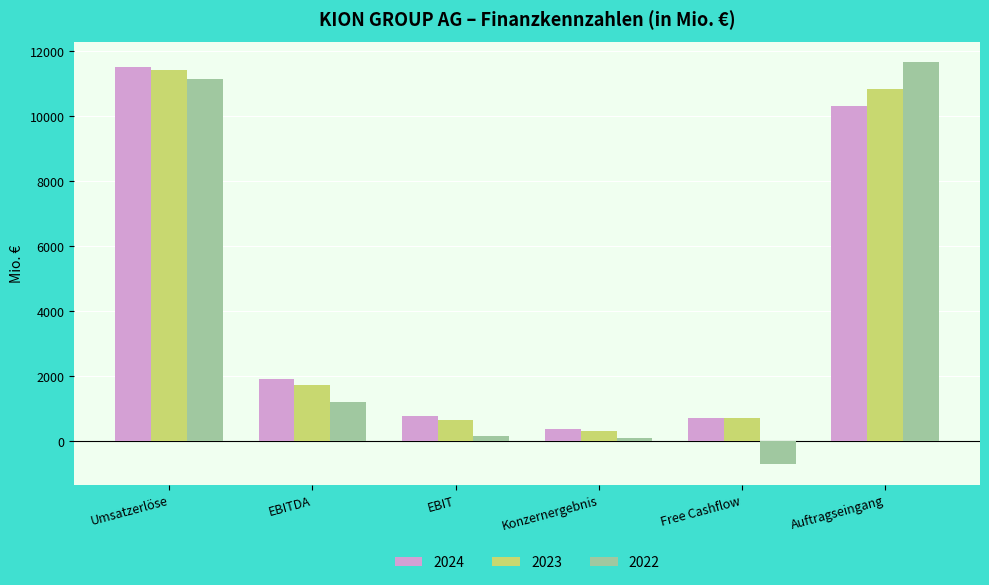

Reading left to right, list all the values displayed in this chart.

2024: 11503.2	1917.0	777.8	369.2	702.0	10320.9
2023: 11433.7	1713.6	660.6	314.4	715.2	10849.9
2022: 11135.6	1201.8	168.3	105.8	-715.6	11670.6